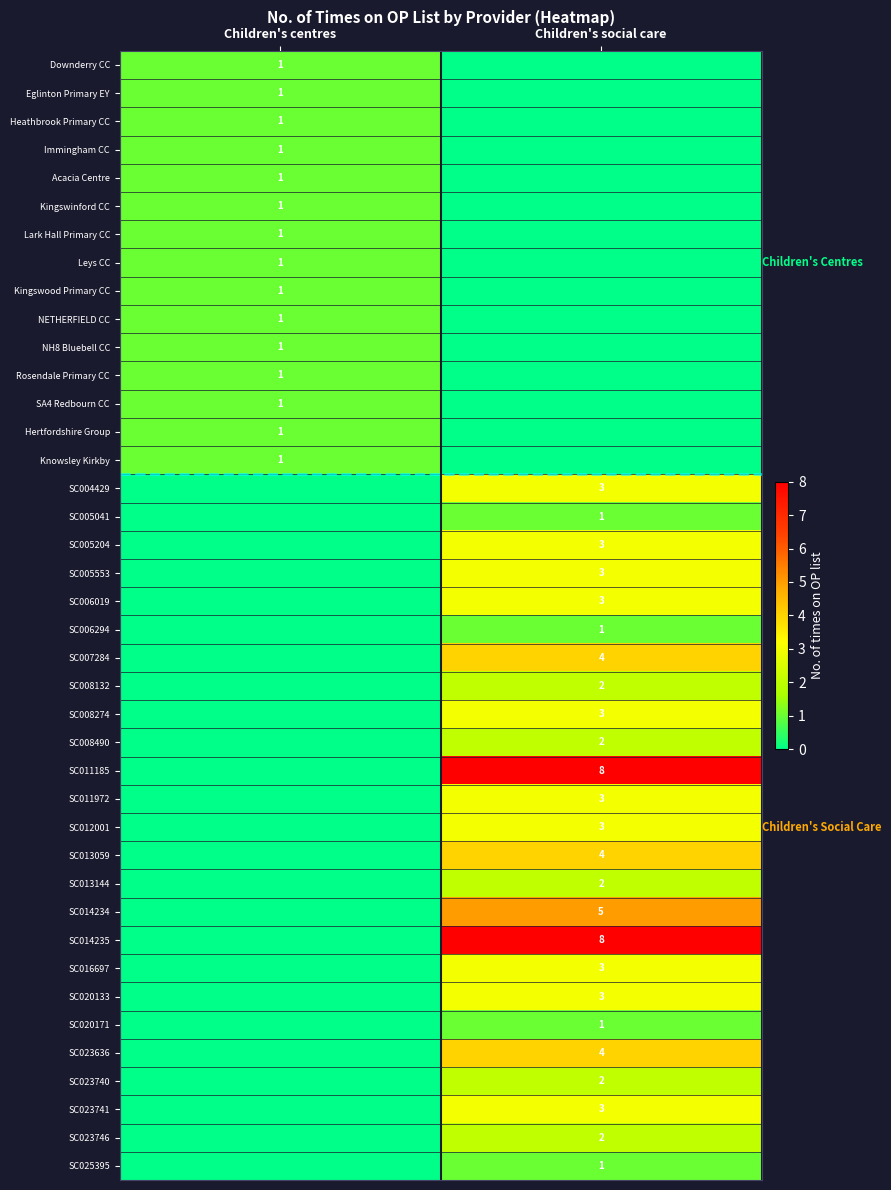

The Hertfordshire Group series shows 1 at Children's centres. True or false?

True